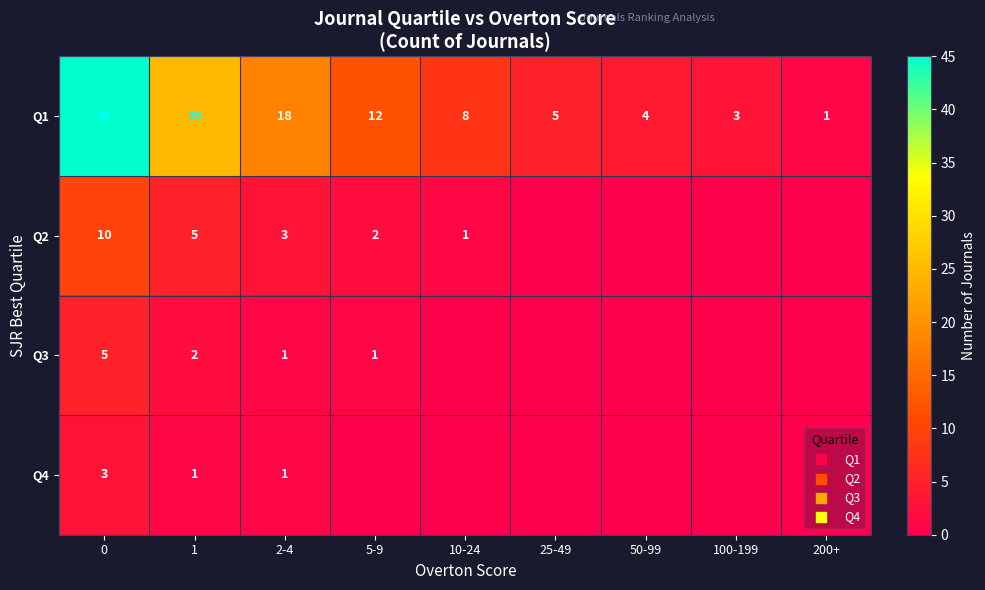

Which category has the lowest value across all series?

25-49